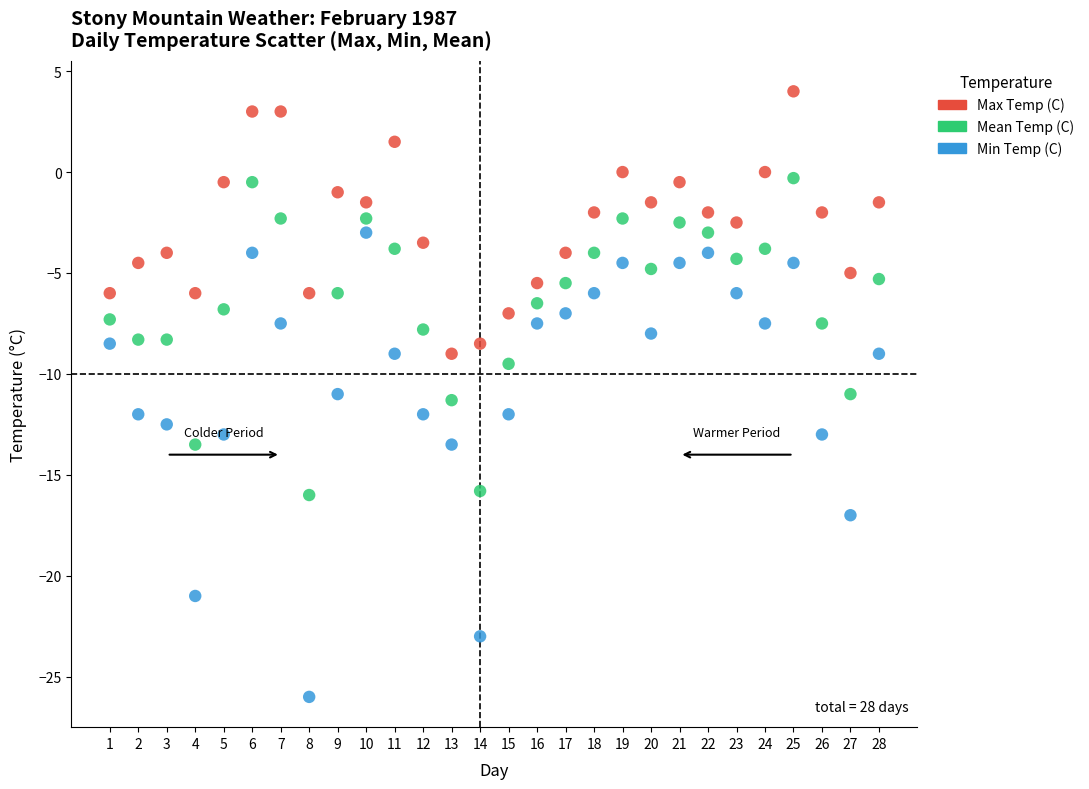

Across all data points, what is the range of Y values (max minus min)?

30.0